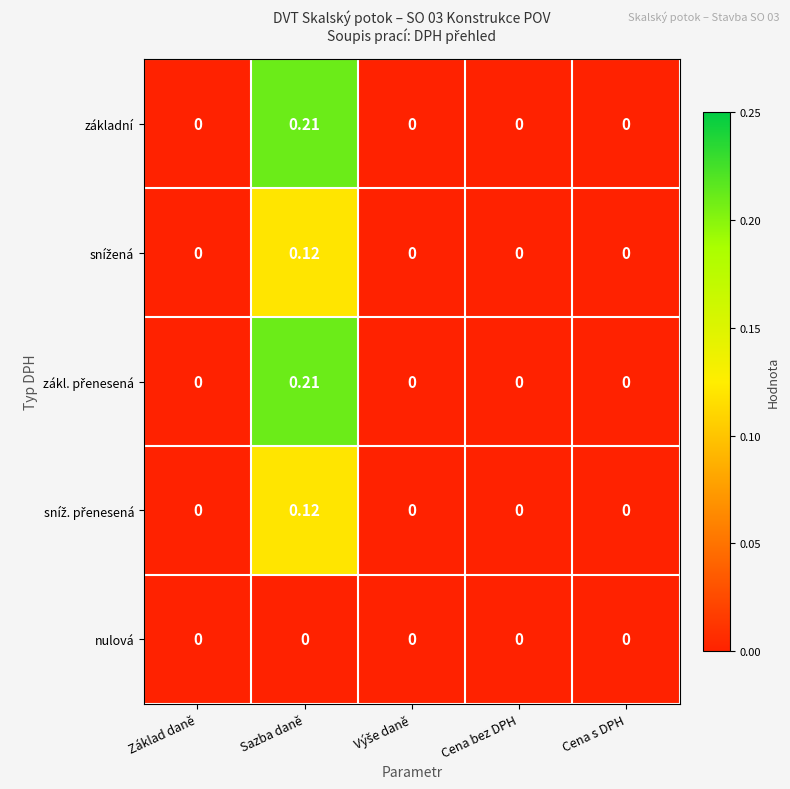

Which label corresponds to the largest value in the chart?

Sazba daně